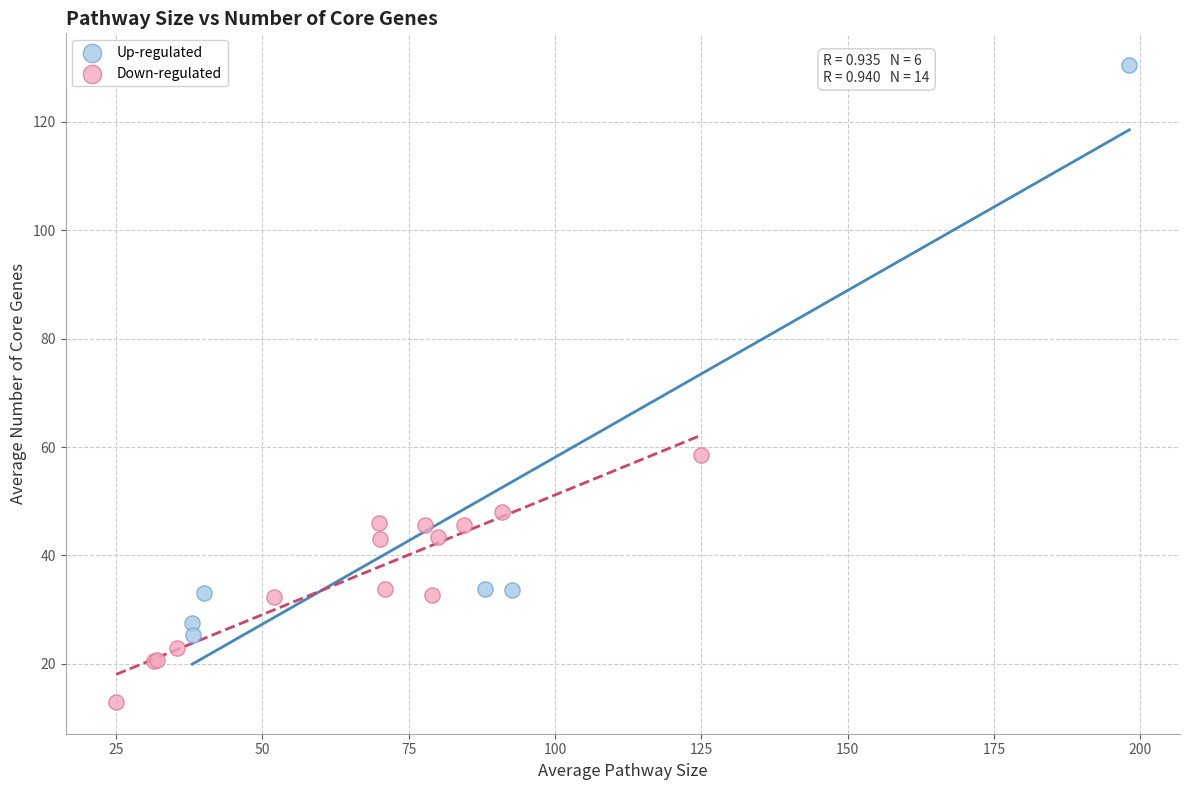

Which series reaches the minimum Y coordinate?

Down-regulated